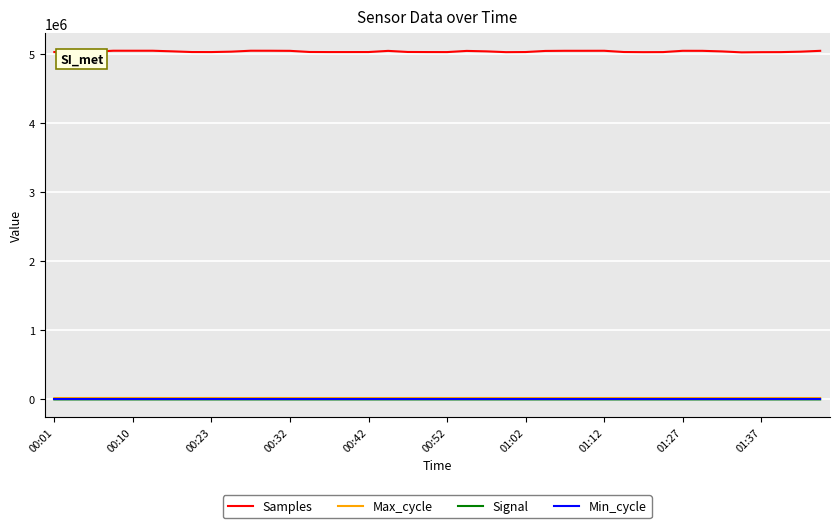

True or false: Signal and Samples intersect in this chart.

False